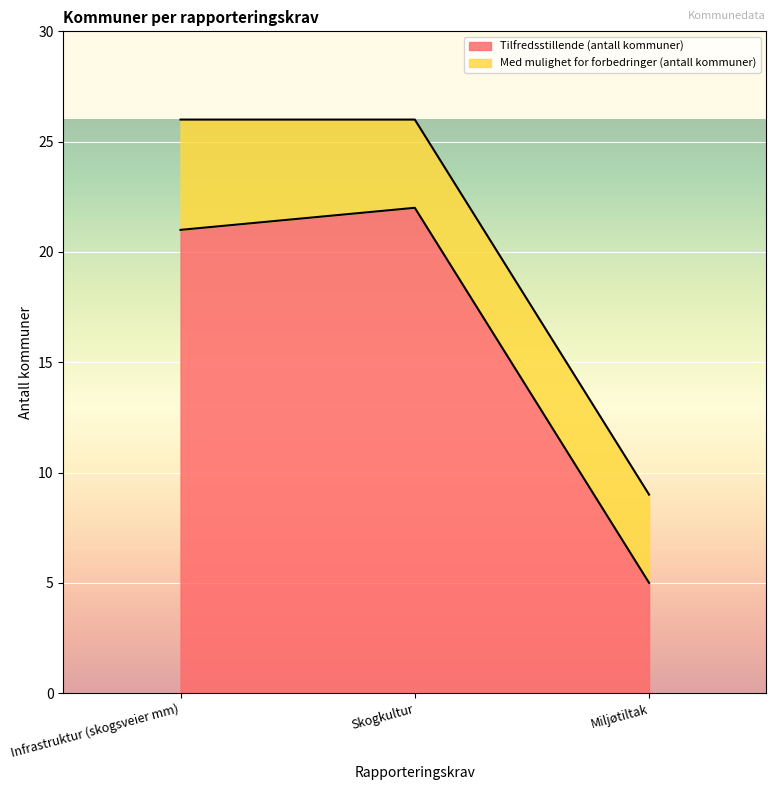

What position from the left is Skogkultur?

2